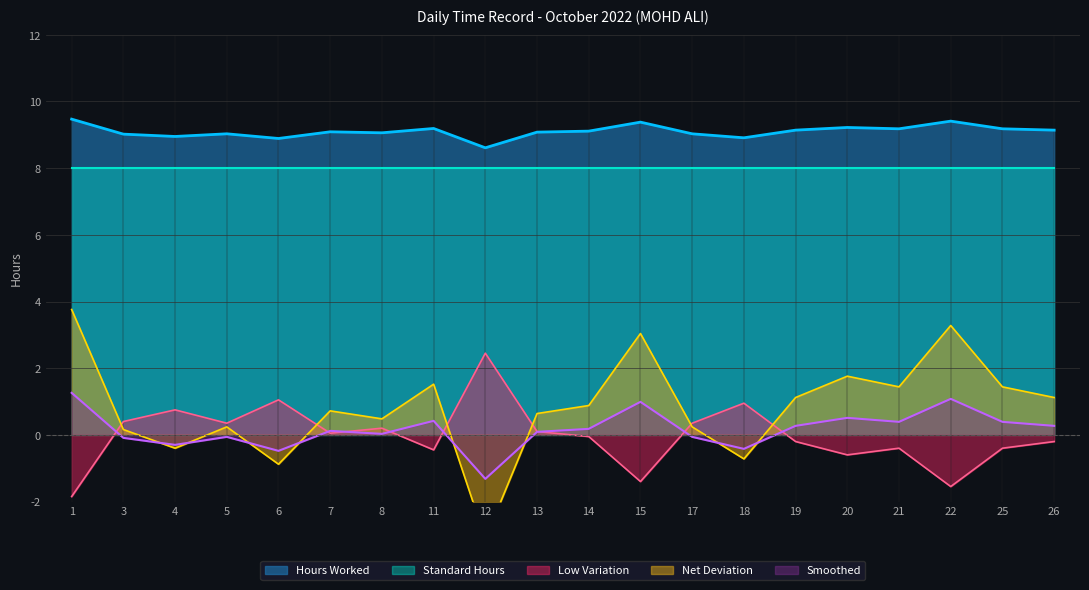

Rank the categories by Low Hours value from highest to lowest.

12, 6, 18, 4, 3, 5, 17, 8, 13, 7, 14, 19, 26, 21, 25, 11, 20, 15, 22, 1